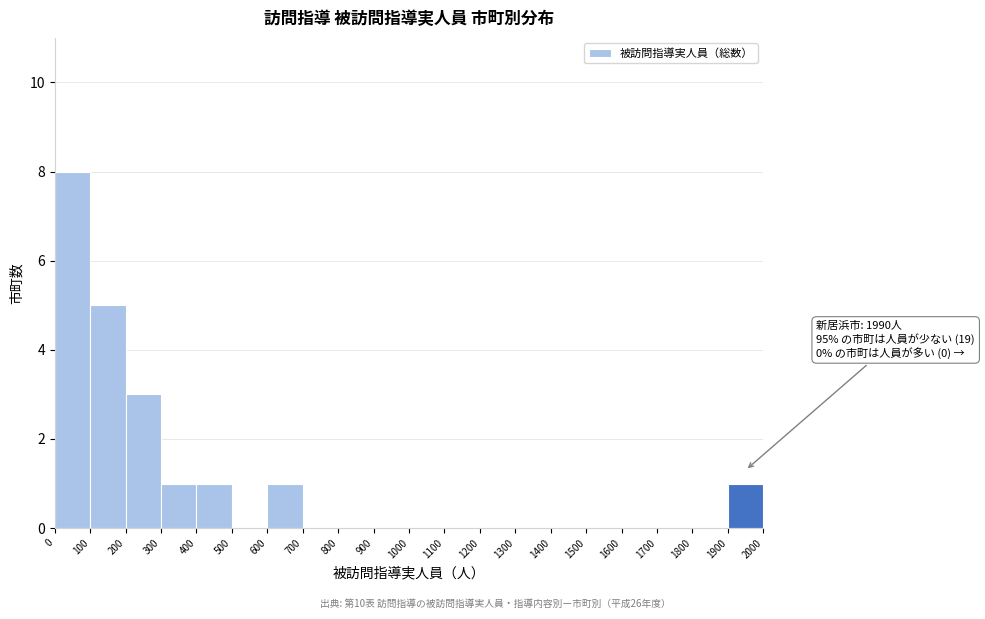

Over which range of the x-axis is the bar tallest?

0 to 100